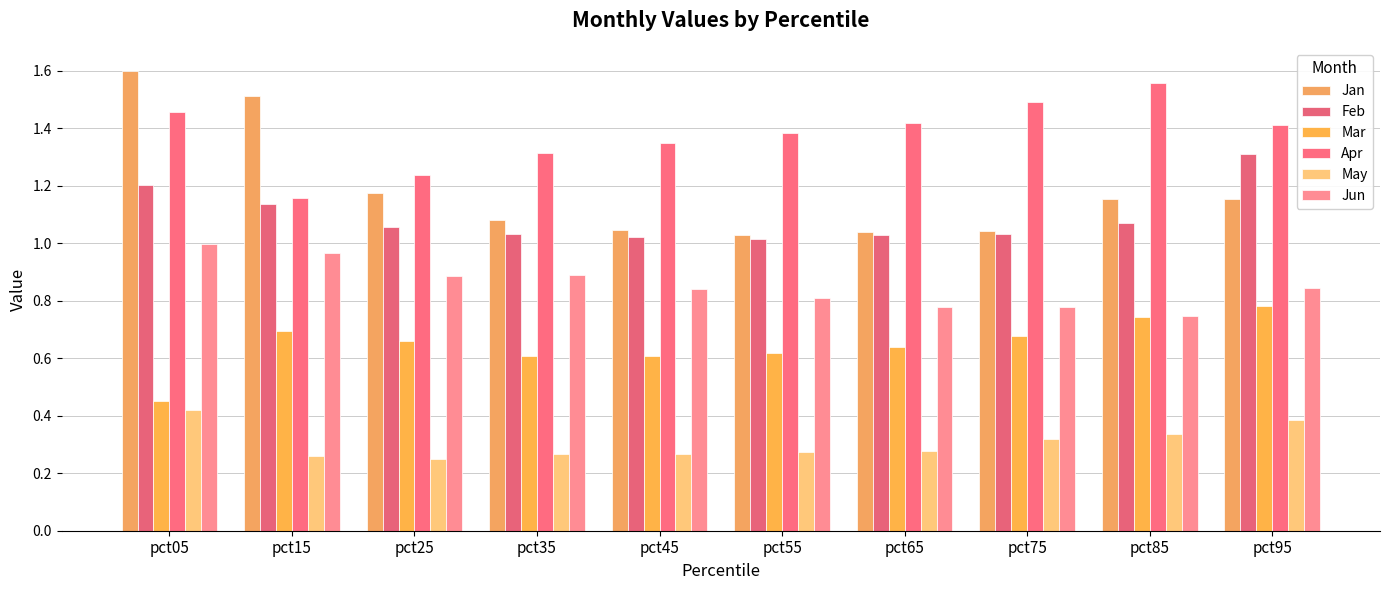

What is the smallest value displayed?

0.2